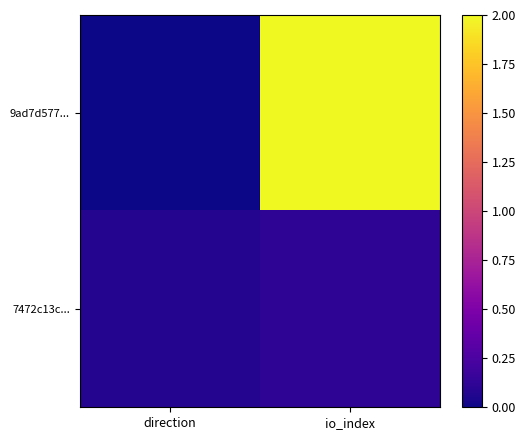

Reading left to right, list all the values displayed in this chart.

9ad7d577...: direction=0.0	io_index=2.0
7472c13c...: direction=0.1	io_index=0.1